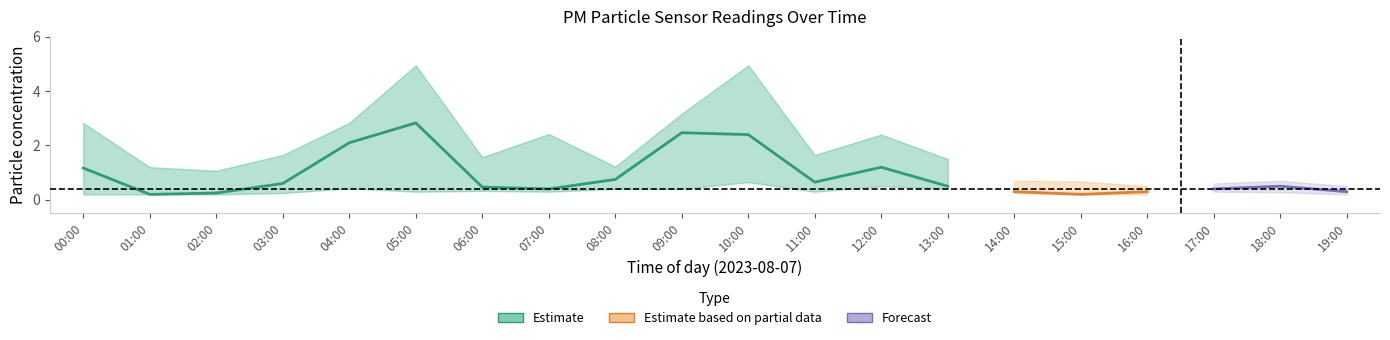

In P2_upper, how many points are lower than both neighbors (excluding endpoints)?

4